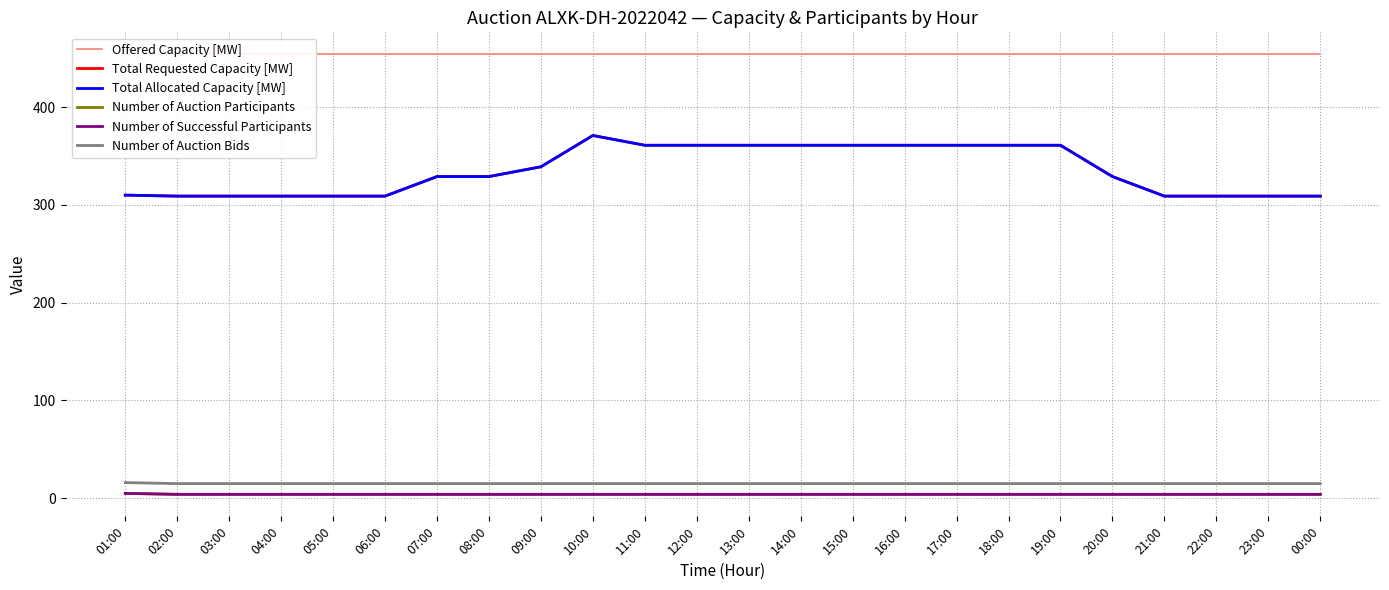

Rank the series at 20:00 from highest to lowest value.

Offered Capacity [MW], Total Requested Capacity [MW], Total Allocated Capacity [MW], Number of Auction Bids, Number of Auction Participants, Number of Successful Participants